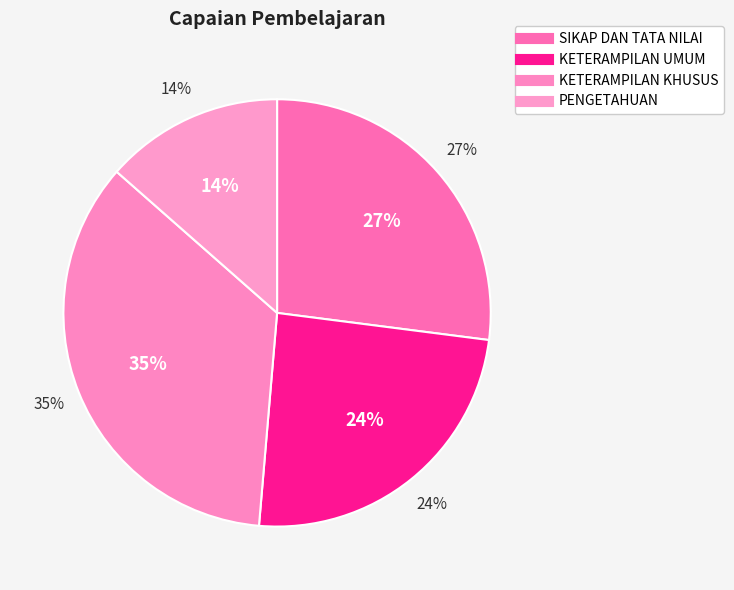

What percentage is NOT represented by KETERAMPILAN UMUM?

75.7%